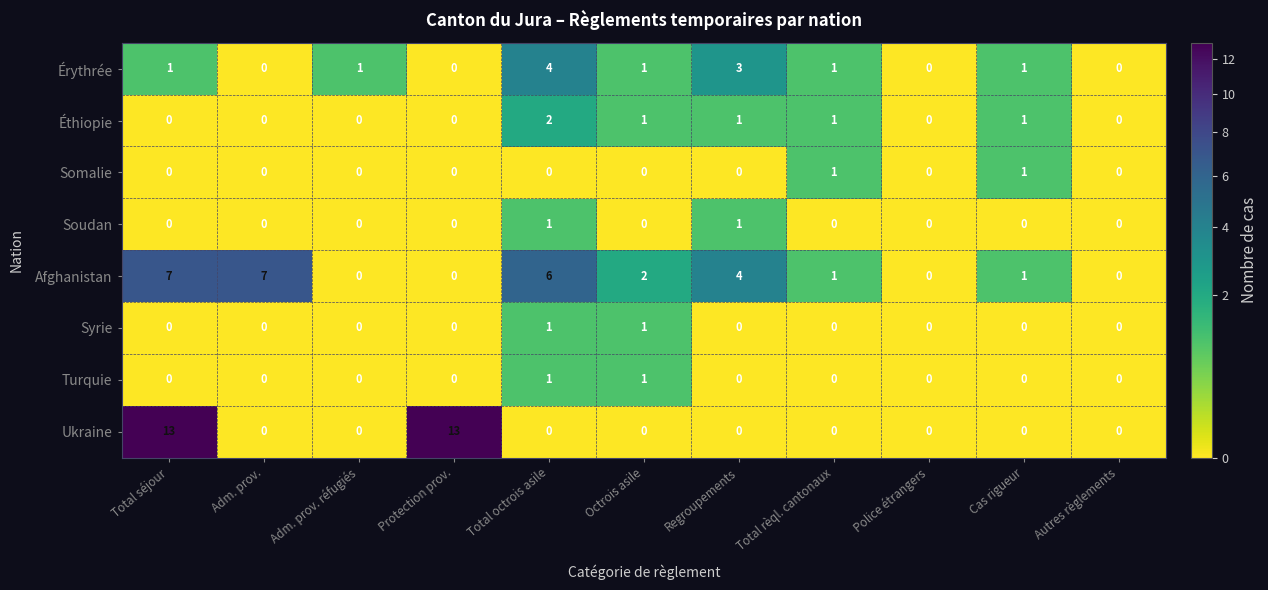

Which series has the widest spread of values?

Ukraine